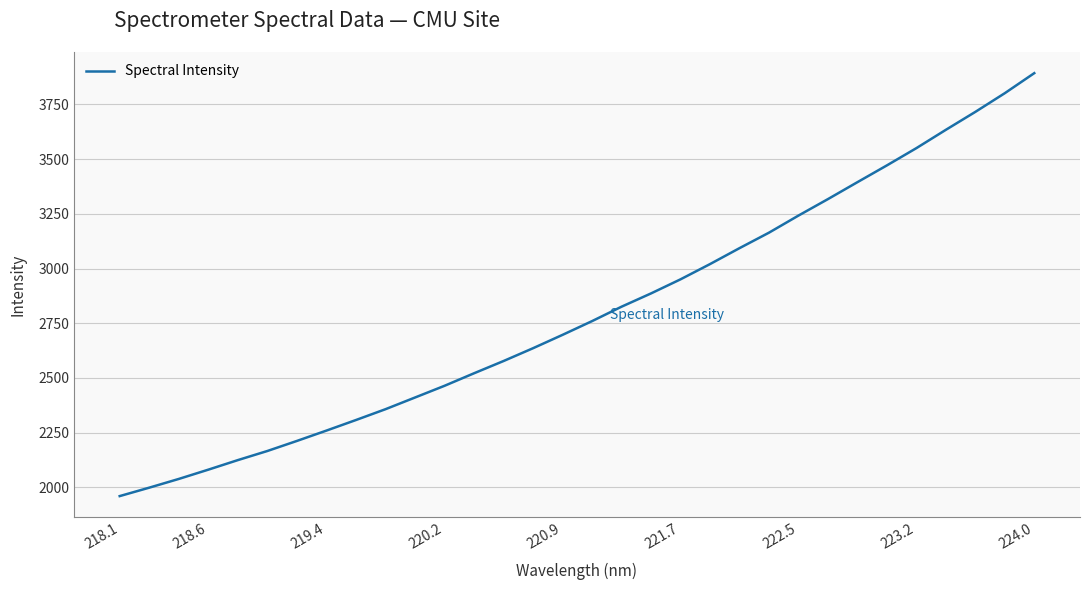

What is the smallest value displayed?

1960.1